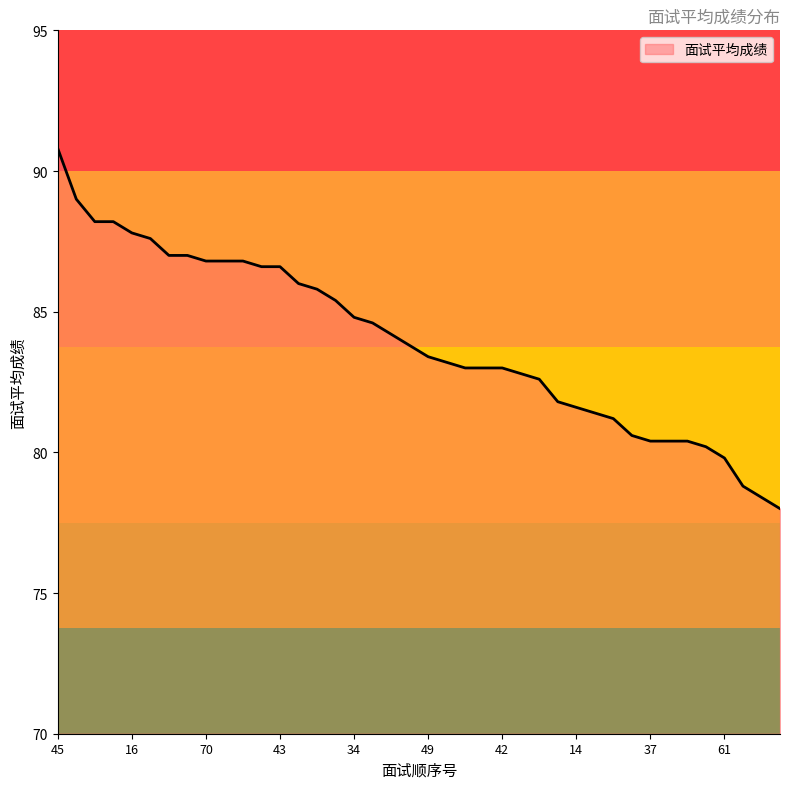

What is the difference between the maximum and minimum values?

12.8